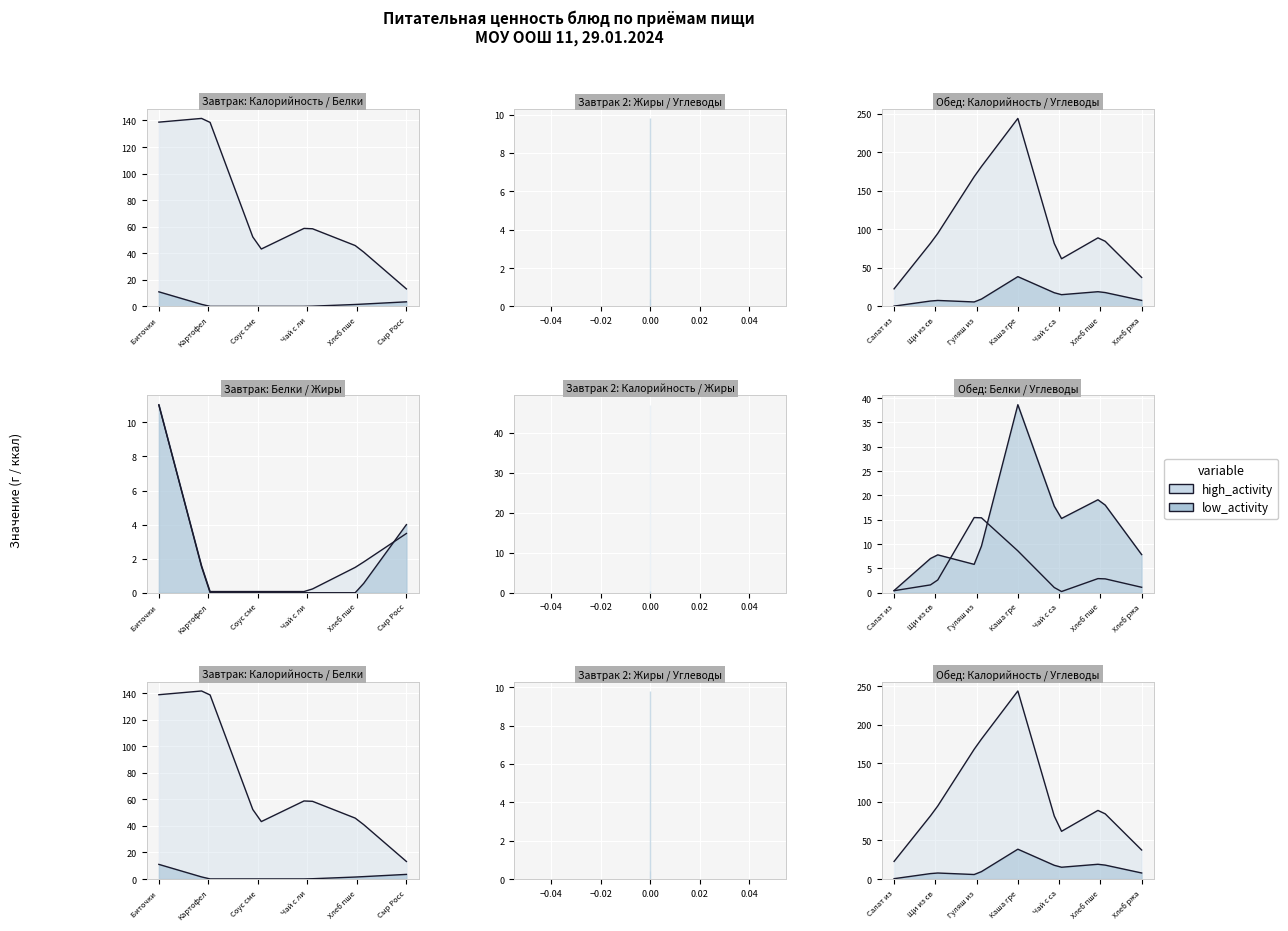

The белки series shows 7.0 at калорийность. True or false?

False